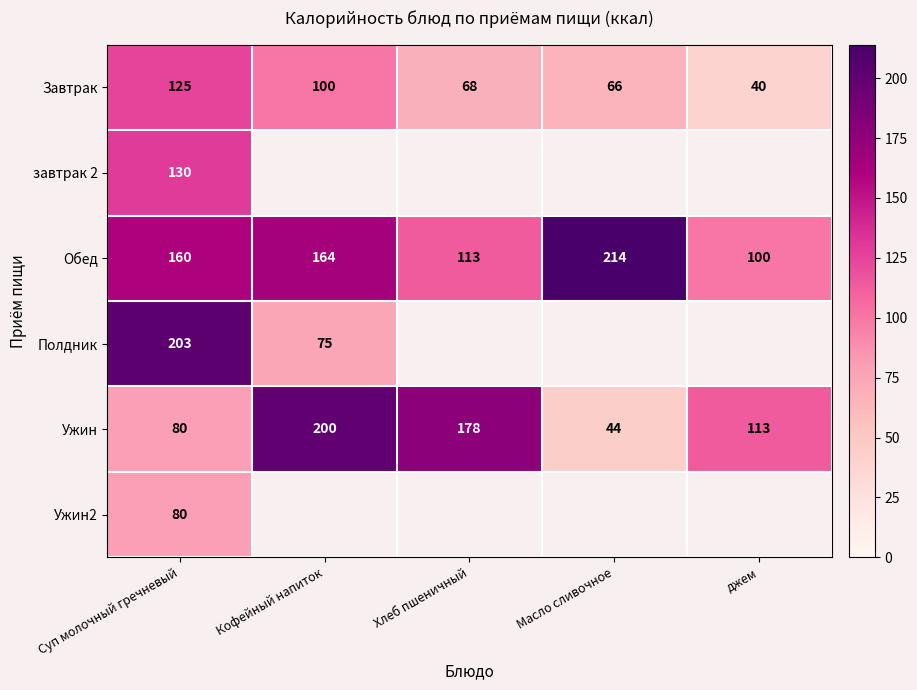

What is the total value across all series at Суп молочный гречневый?

778